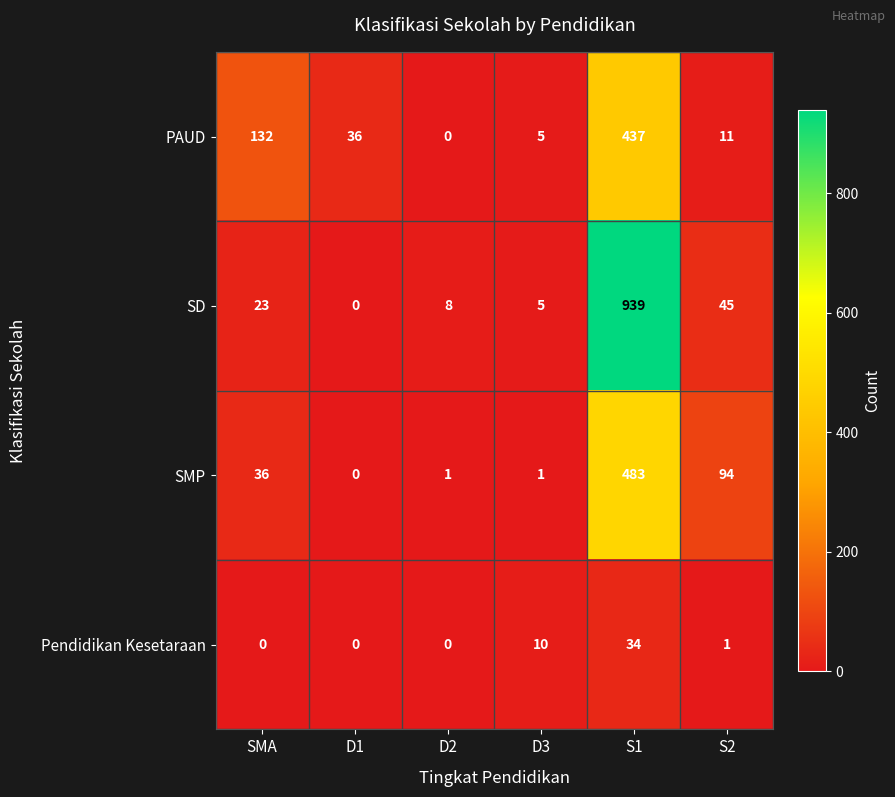

What is the difference between the PAUD values at SMA and S2?

121